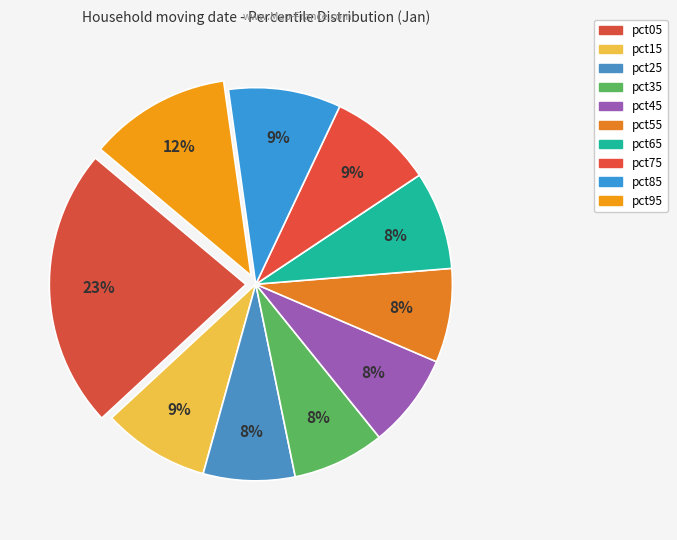

How many segments does this pie chart have?

10